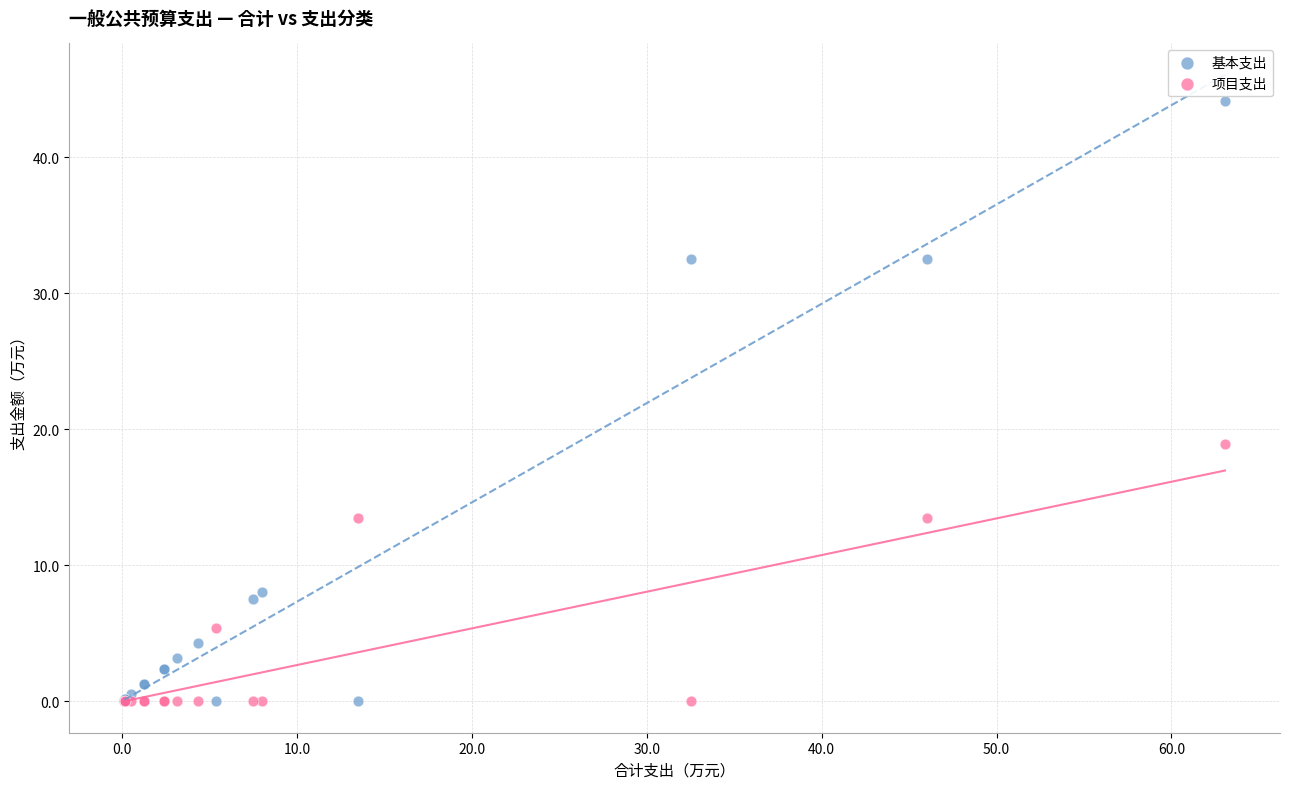

Across all series, what Y value is closest to 22?

18.9